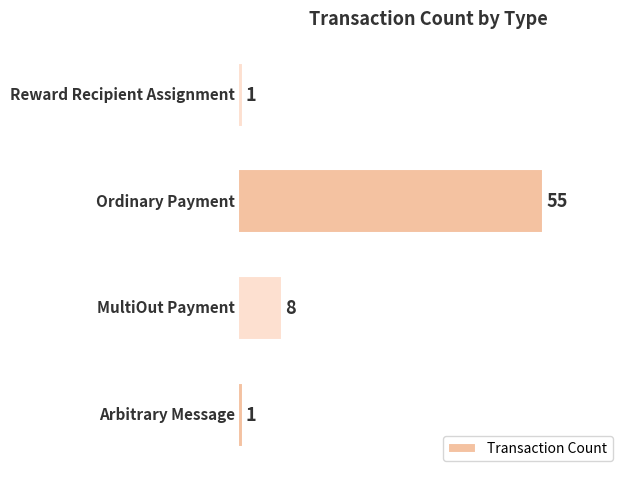

What is the sum of all values?

65